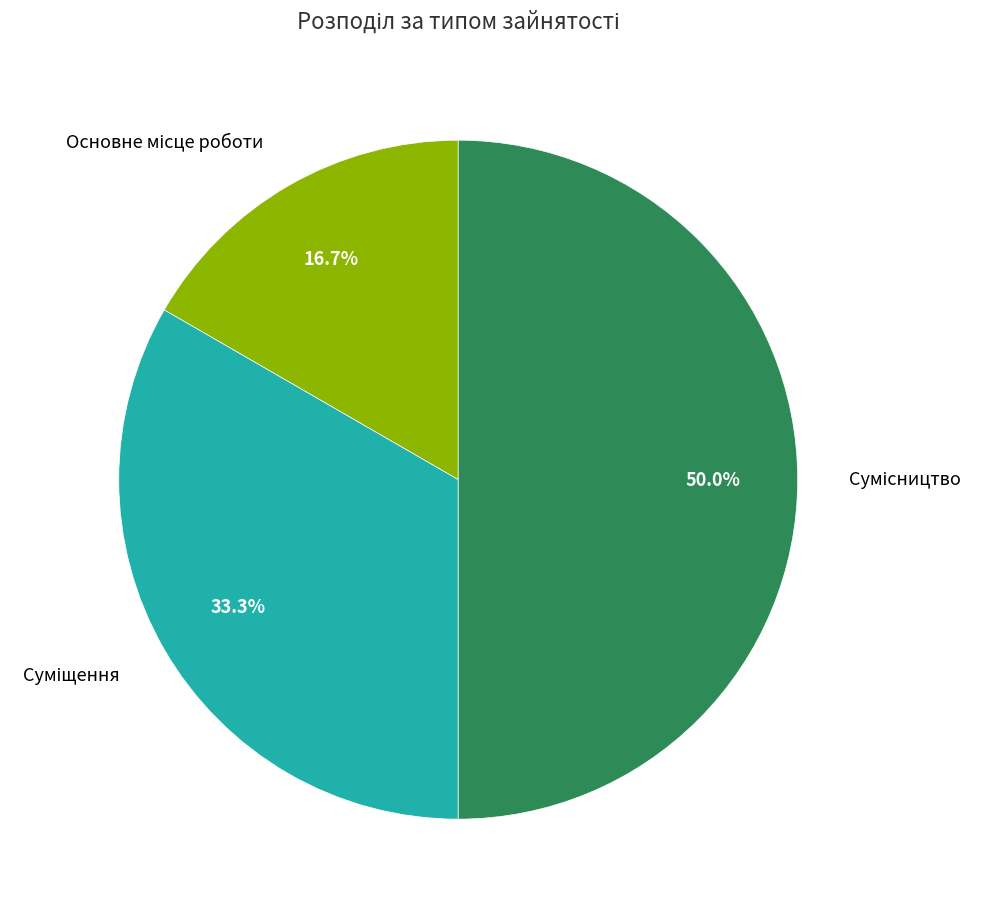

How many segments does this pie chart have?

3